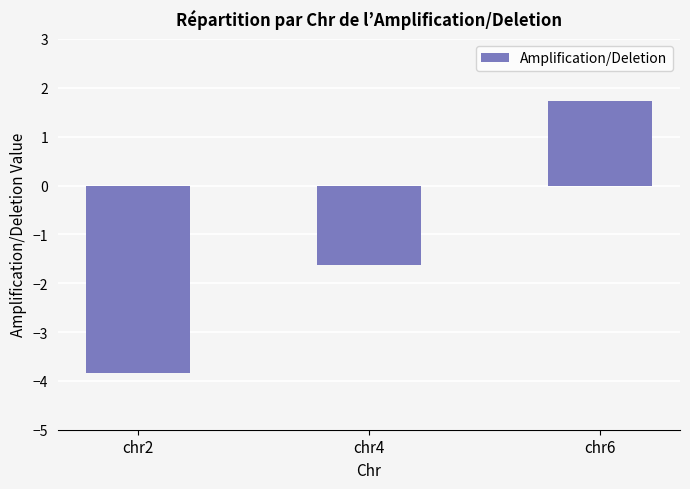

Rank the categories by value from highest to lowest.

chr6, chr4, chr2